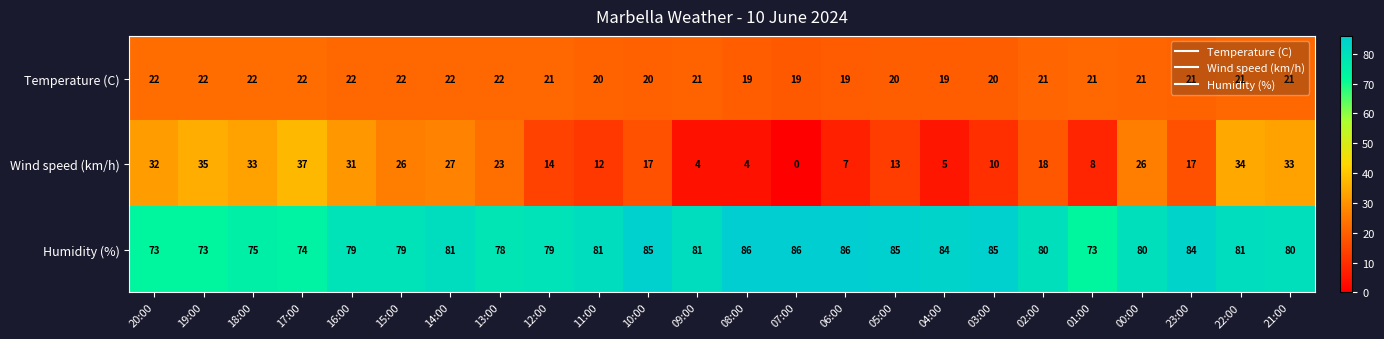

What is the difference between the highest and lowest values at 19:00?

51